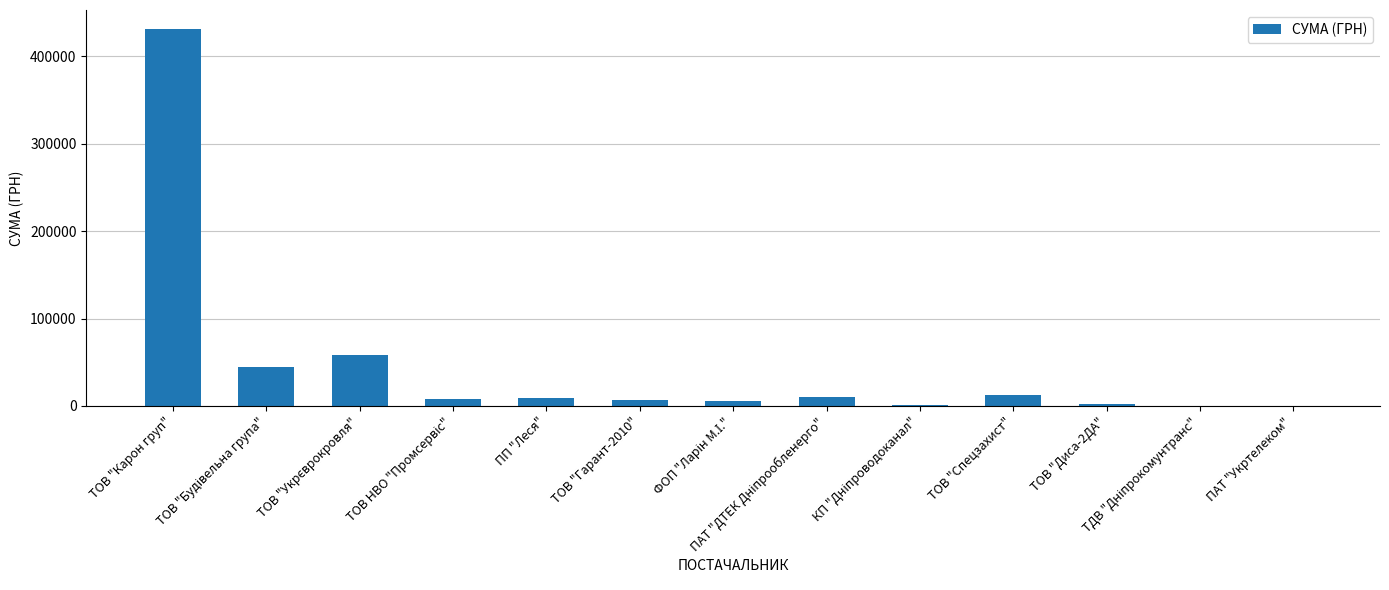

What is the difference between the maximum and second lowest values?

431195.4